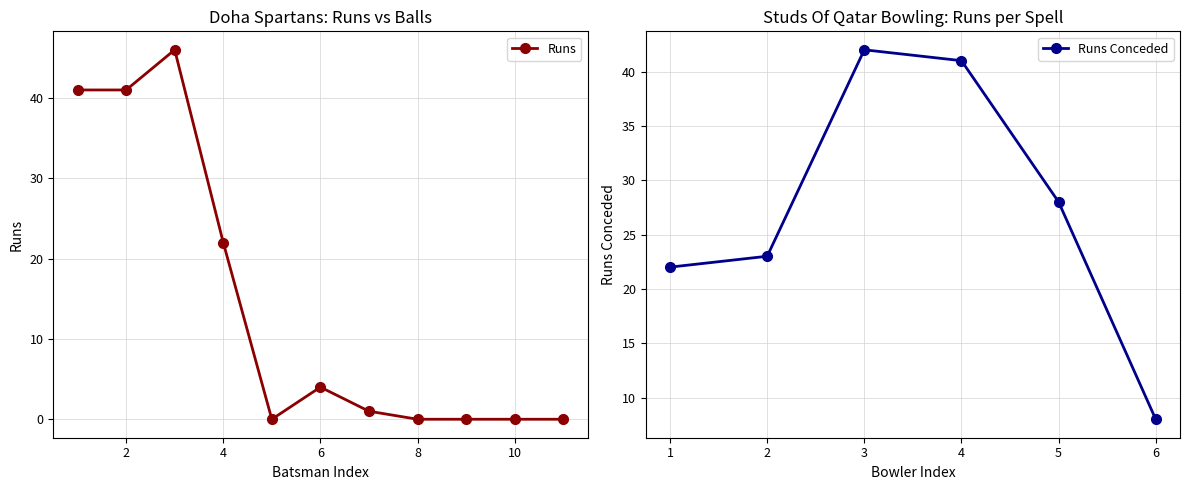

What is the highest value of the Runs series?

46